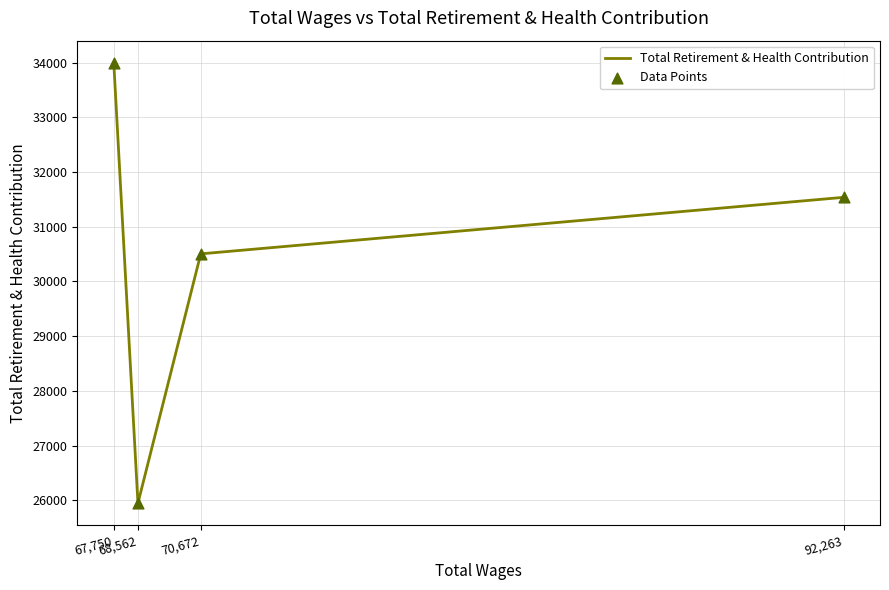

Which series has the widest spread of Y values?

Total Retirement & Health Contribution